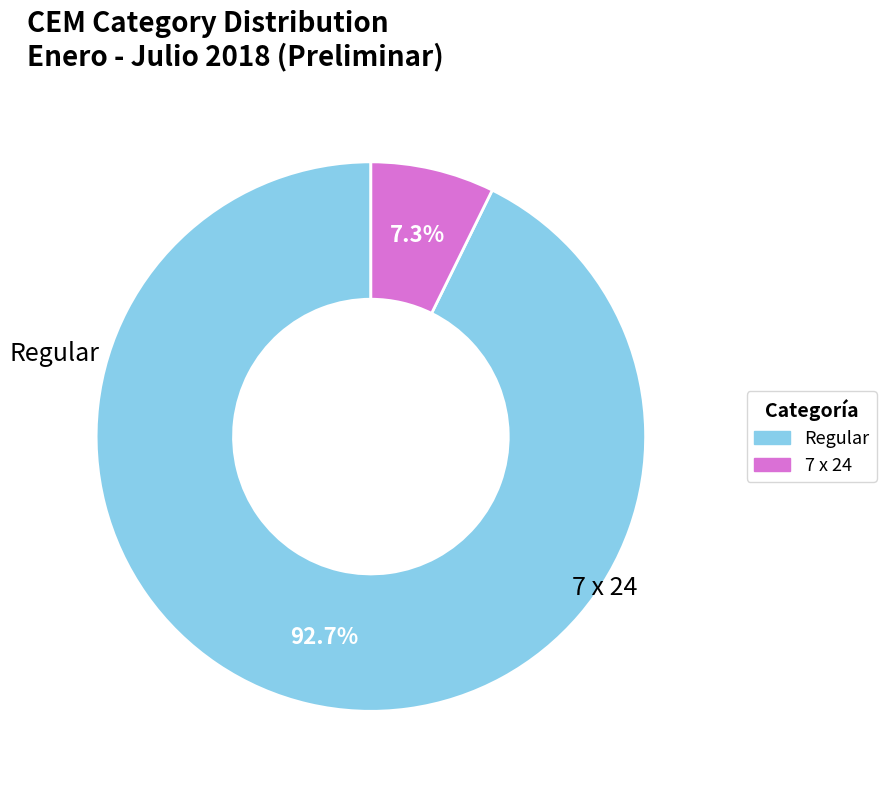

True or false: Regular accounts for 99% of the total.

False